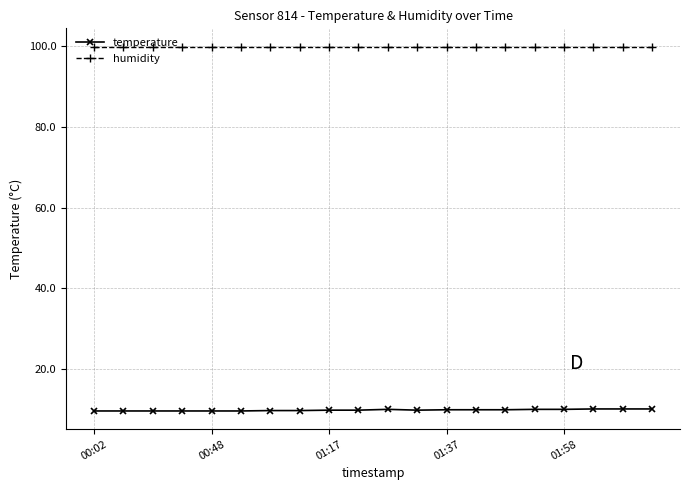

Count the number of categories in the chart.

20